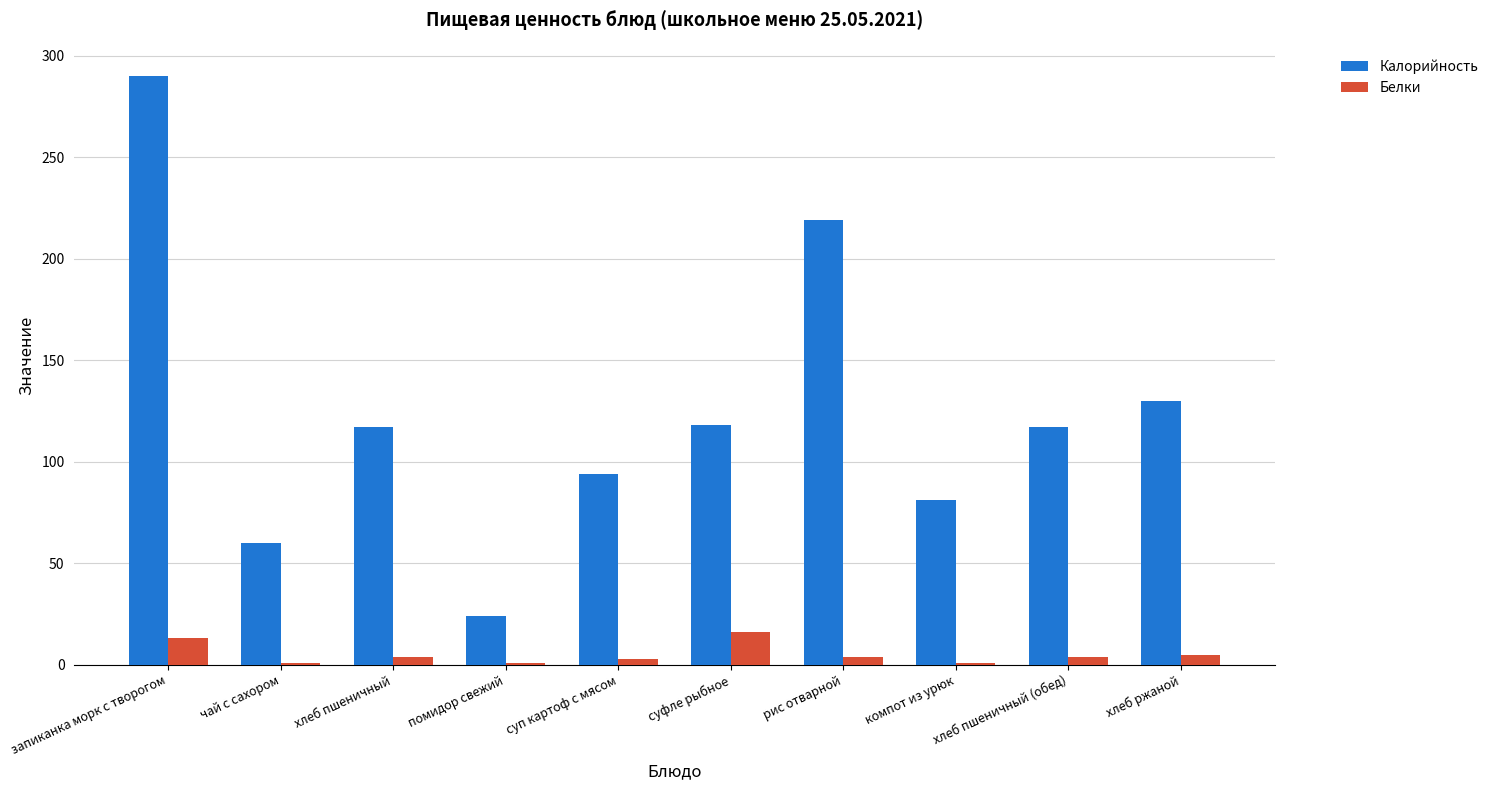

What is the maximum value shown in the chart?

290